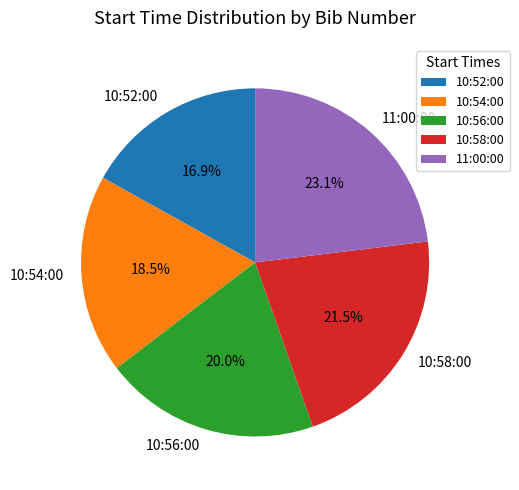

Does 11:00:00 represent more than half of the total?

No